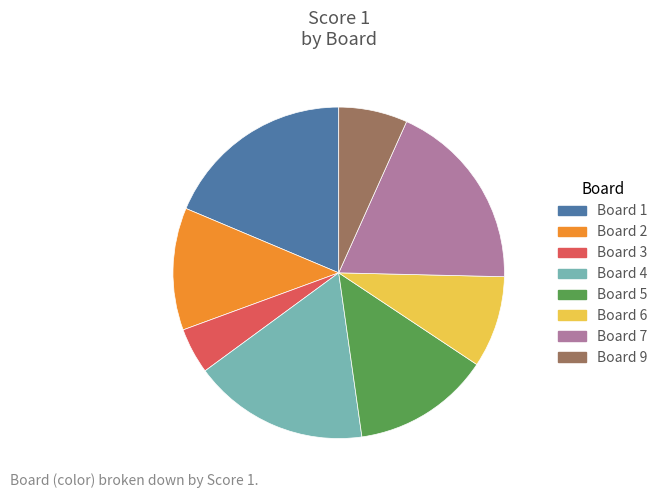

Is it true that Board 9 is 19% of the pie?

False